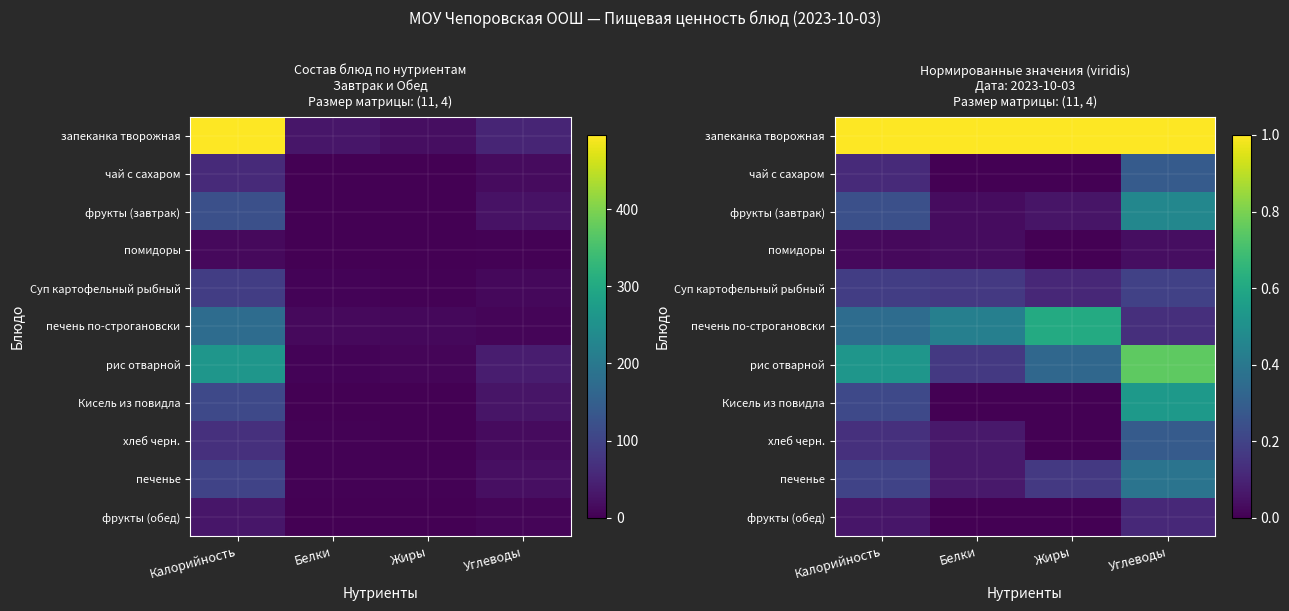

What is the difference between the чай с сахаром values at Жиры and Углеводы?

0.3